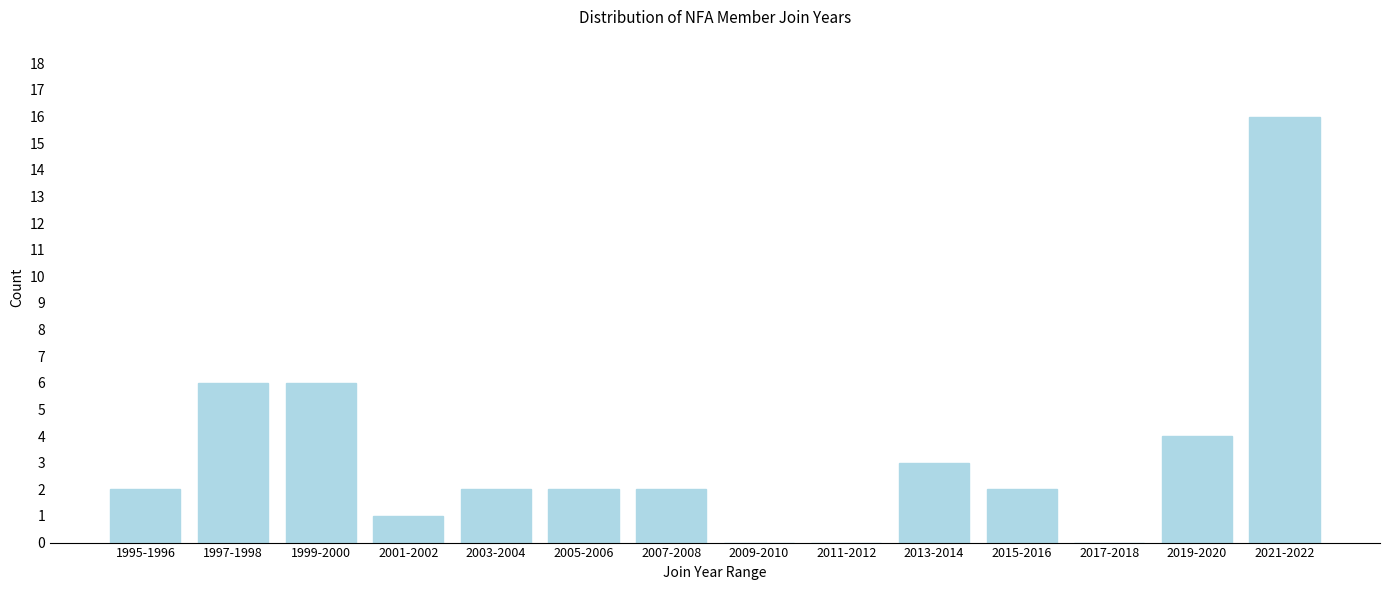

Reading left to right, transcribe all the data shown in this chart.

1995-1996=2	1997-1998=6	1999-2000=6	2001-2002=1	2003-2004=2	2005-2006=2	2007-2008=2	2009-2010=0	2011-2012=0	2013-2014=3	2015-2016=2	2017-2018=0	2019-2020=4	2021-2022=16